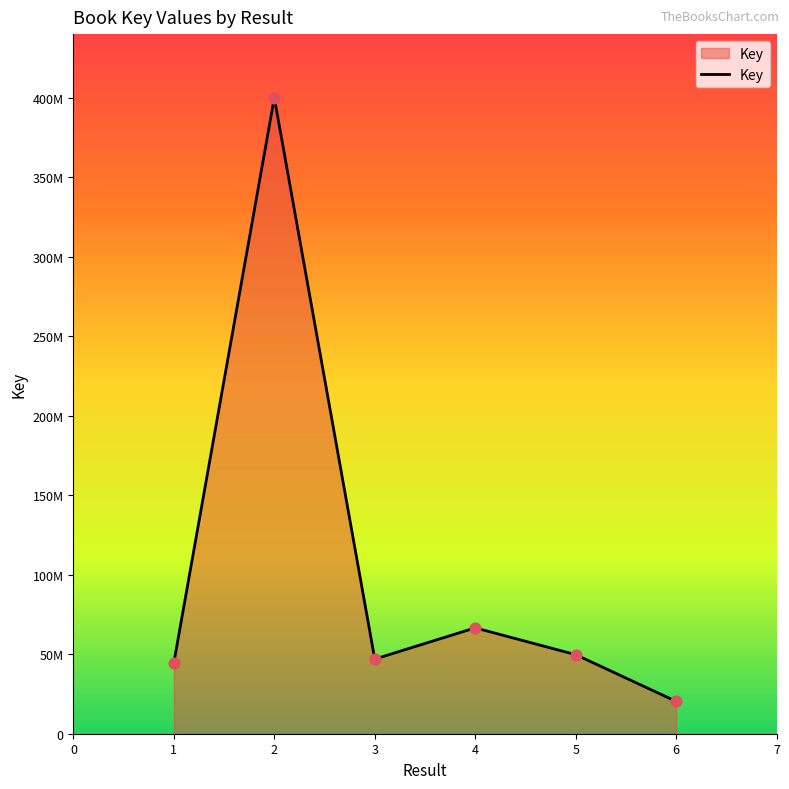

What is the ratio of the value at 6 to the value at 3?

0.4